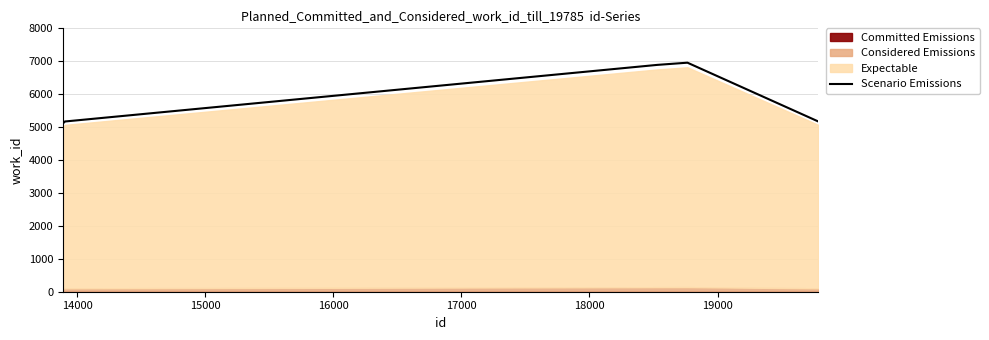

What is the minimum value for Scenario Emissions?

5110